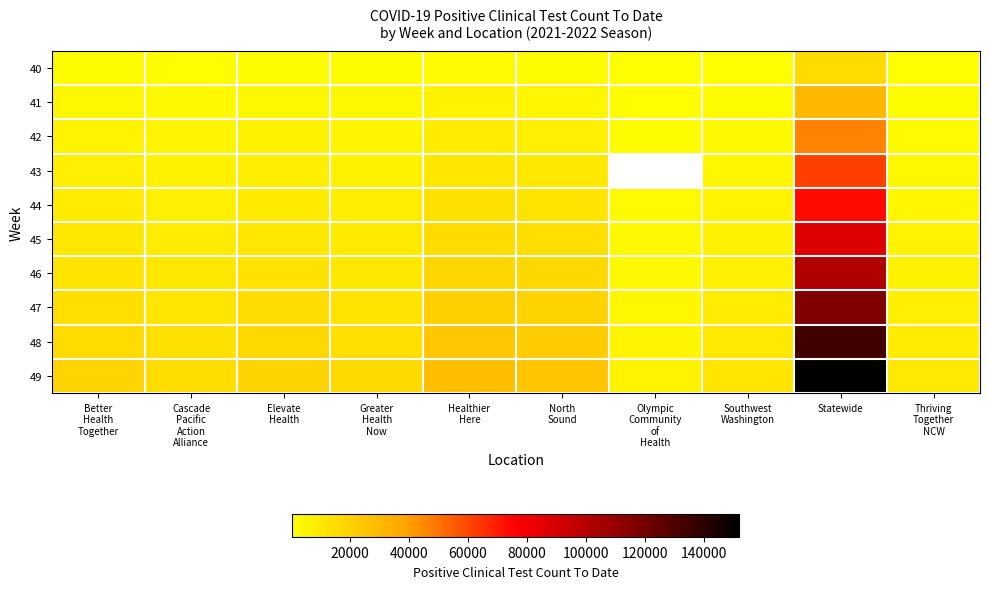

Rank the series at Statewide from highest to lowest value.

49, 48, 47, 46, 45, 44, 43, 42, 41, 40